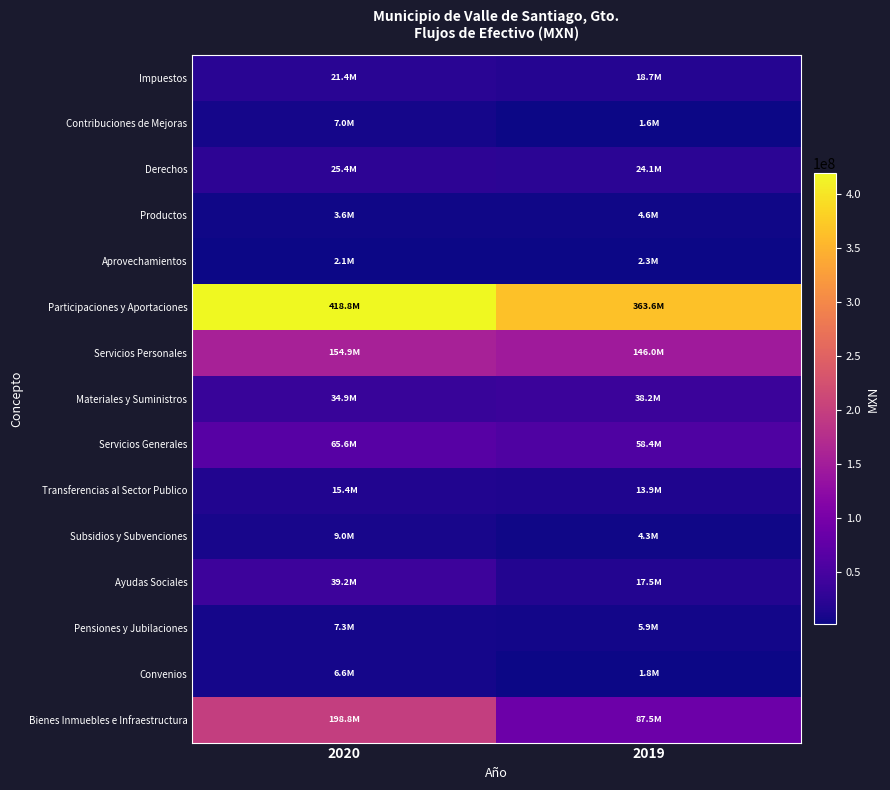

Which label corresponds to the largest value in the chart?

2020